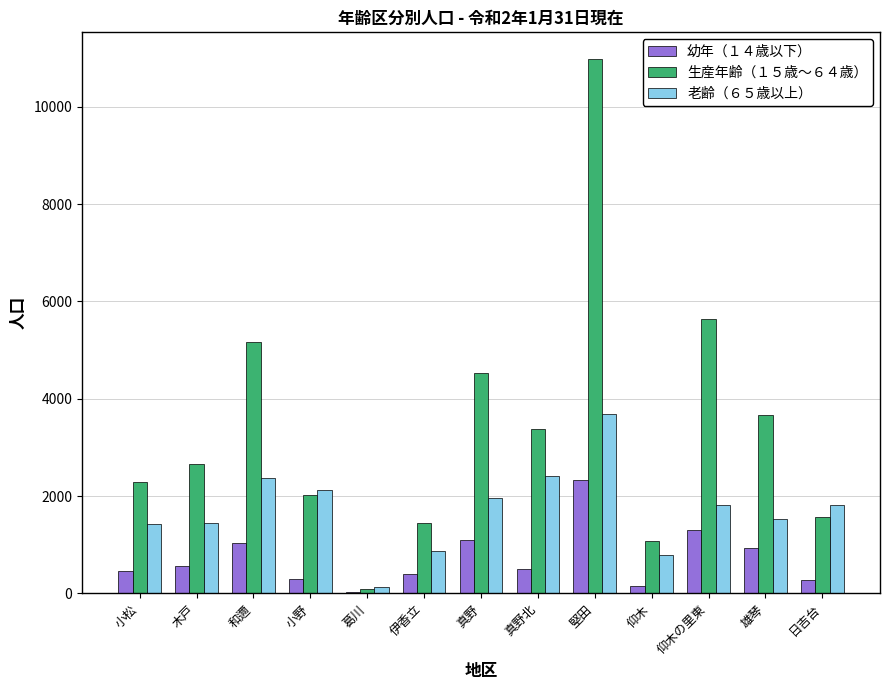

Which series has the largest total across all categories?

生産年齢（１５歳～６４歳）